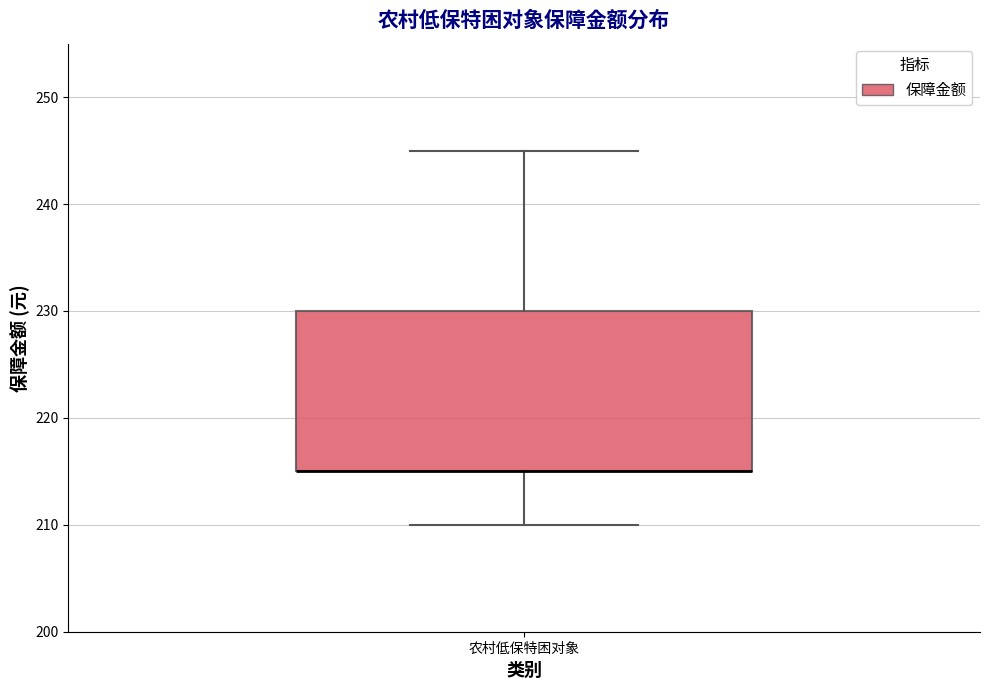

Read this box plot against the y-axis: the position of the median line, the range covered by the box, and the ends of both whiskers. The values are not printed on the chart, so give them approximately, as read against the axis.

median 215 (drawn on the box's lower edge), box 215 to 230, whiskers 210 to 245